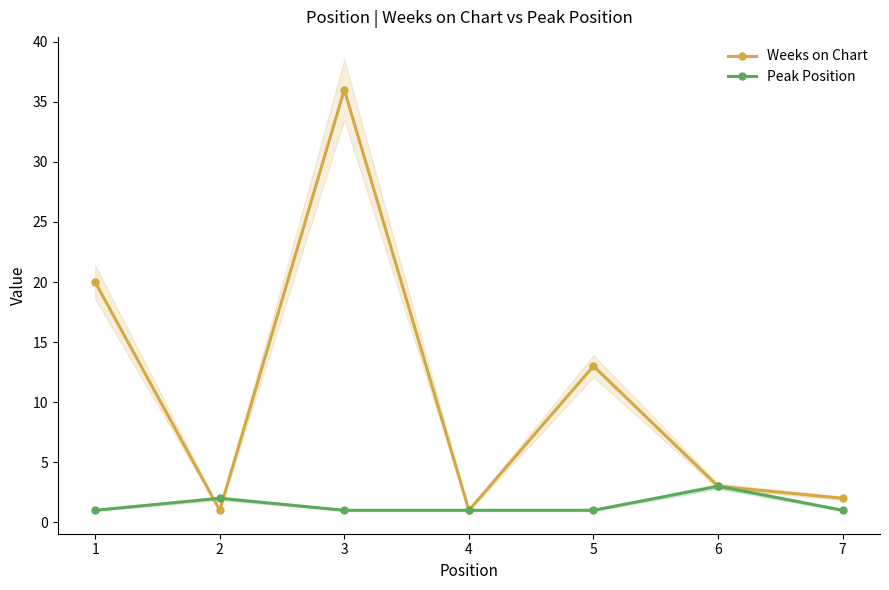

Does the chart have visible grid lines?

No